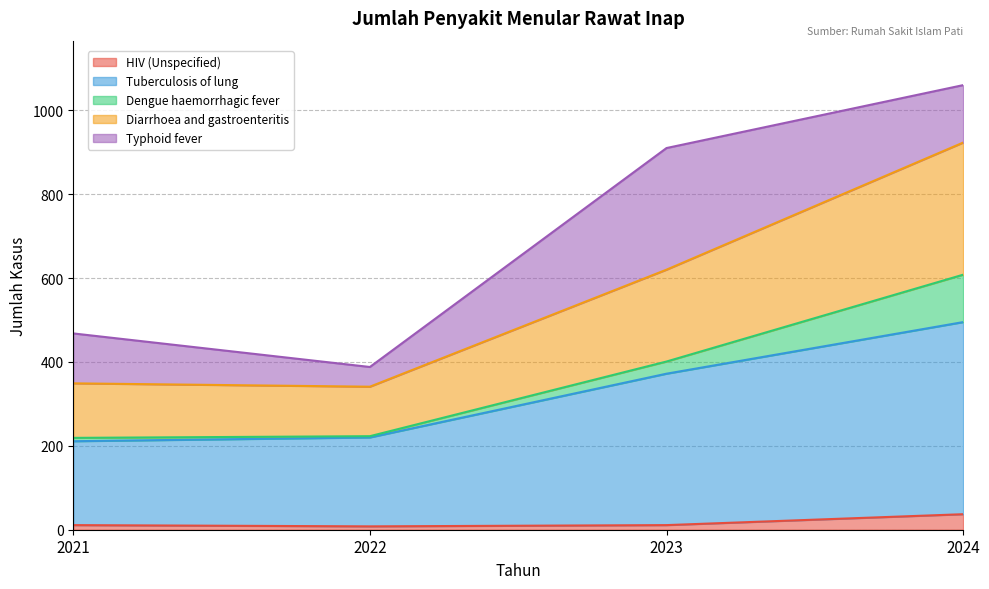

Where does the Tuberculosis of lung series first go above 372?

2024